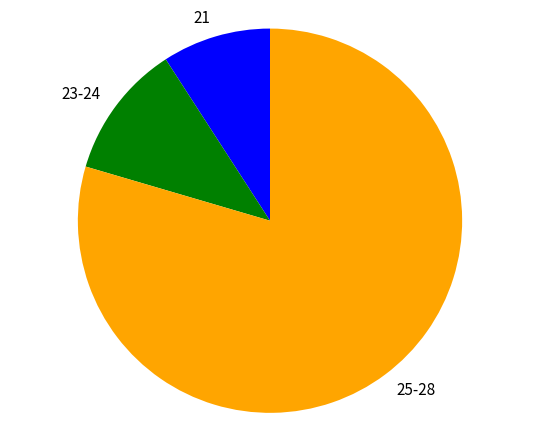

Which has a higher value, 25-28 or 23-24?

25-28